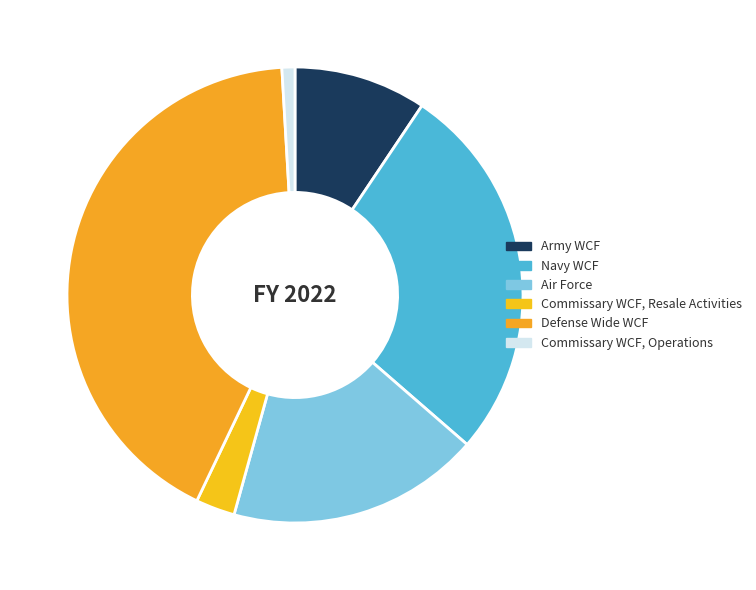

What is the change in value from Army WCF to Commissary WCF, Operations?

-13782056354